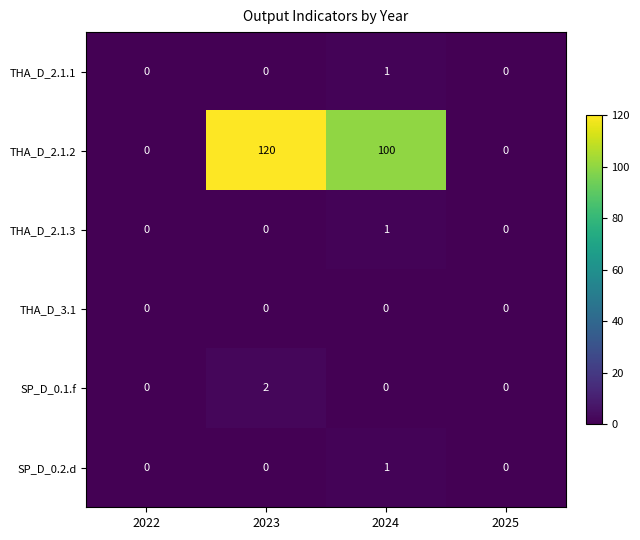

Reading left to right, extract all data points from this chart.

THA_D_2.1.1: 0	0	1	0
THA_D_2.1.2: 0	120	100	0
THA_D_2.1.3: 0	0	1	0
THA_D_3.1: 0	0	0	0
SP_D_0.1.f: 0	2	0	0
SP_D_0.2.d: 0	0	1	0